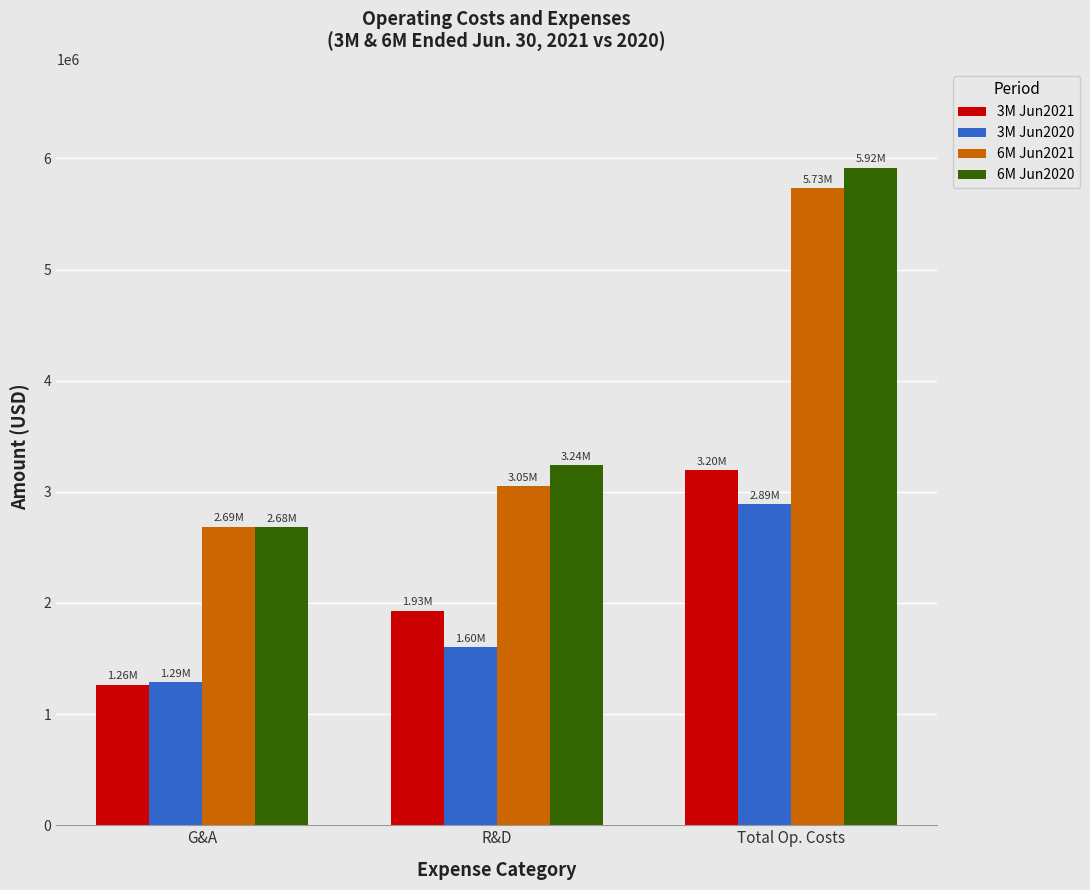

Between G&A and R&D, which series saw the biggest shift?

3M Jun2021